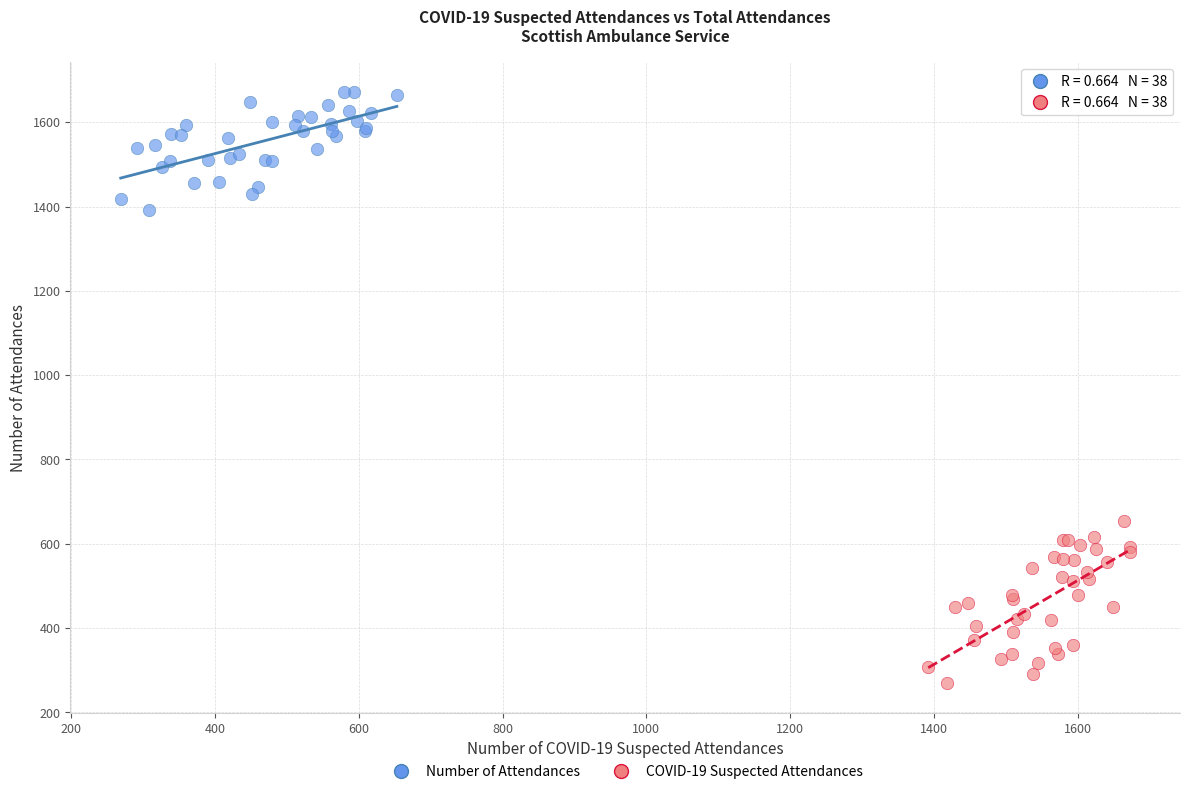

Which series contains the lowest Y value?

COVID-19 Suspected Attendances